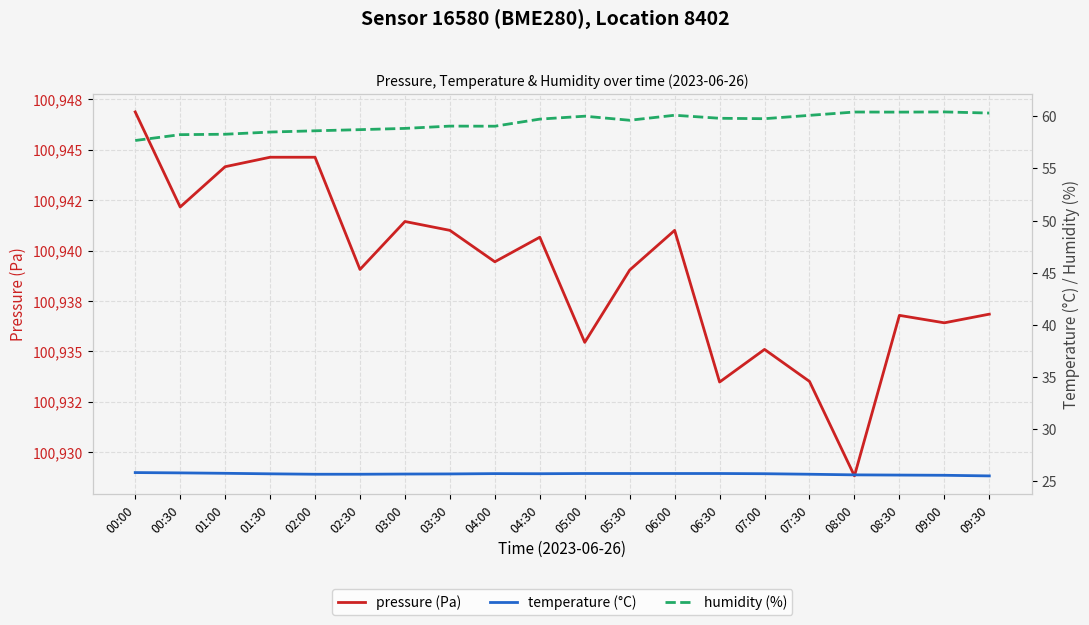

What is the approximate value of humidity (%) at 01:30?

58.5